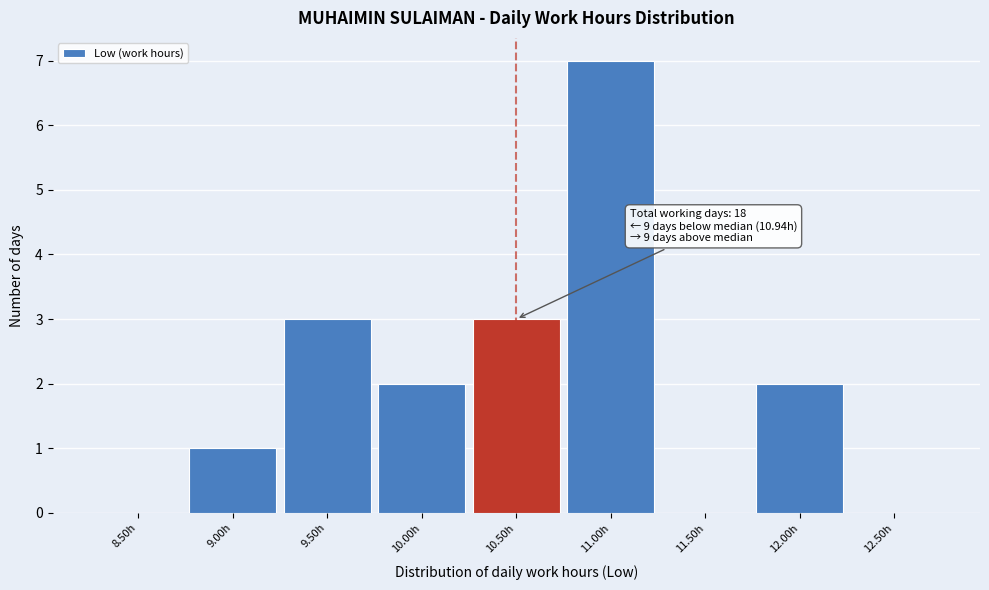

Reading left to right, what are all the values shown in this chart?

8.50h=0	9.00h=1	9.50h=3	10.00h=2	10.50h=3	11.00h=7	11.50h=0	12.00h=2	12.50h=0